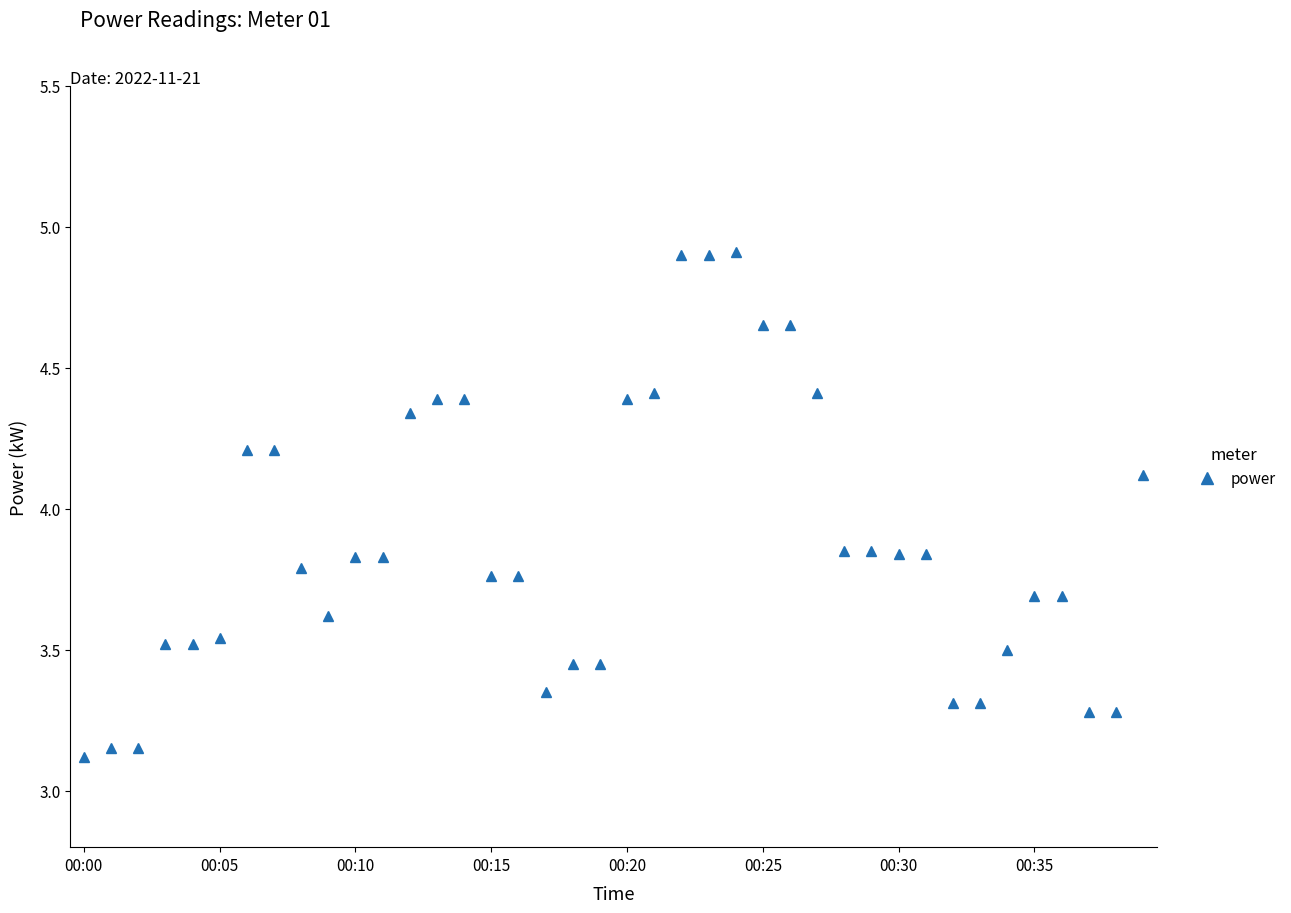

What is the difference between the maximum and second lowest values?

1.8